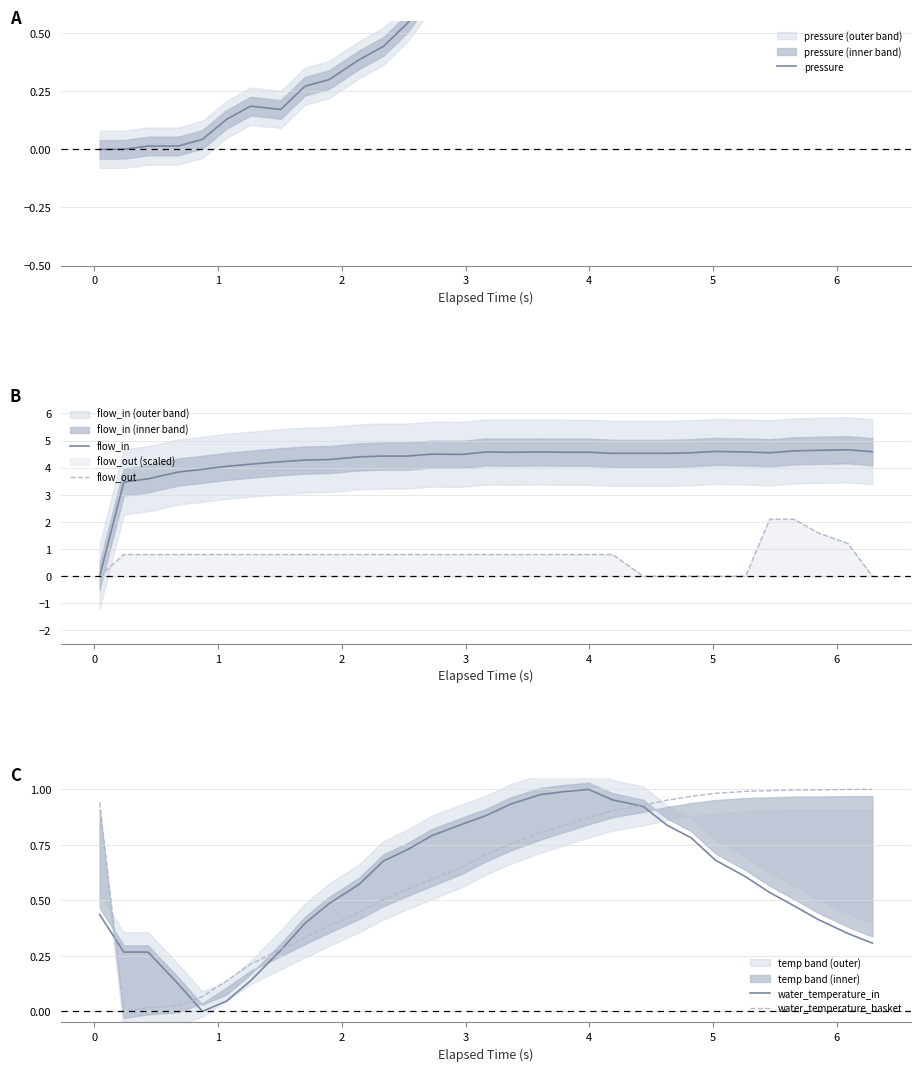

What is the maximum value for flow_out?

2.1